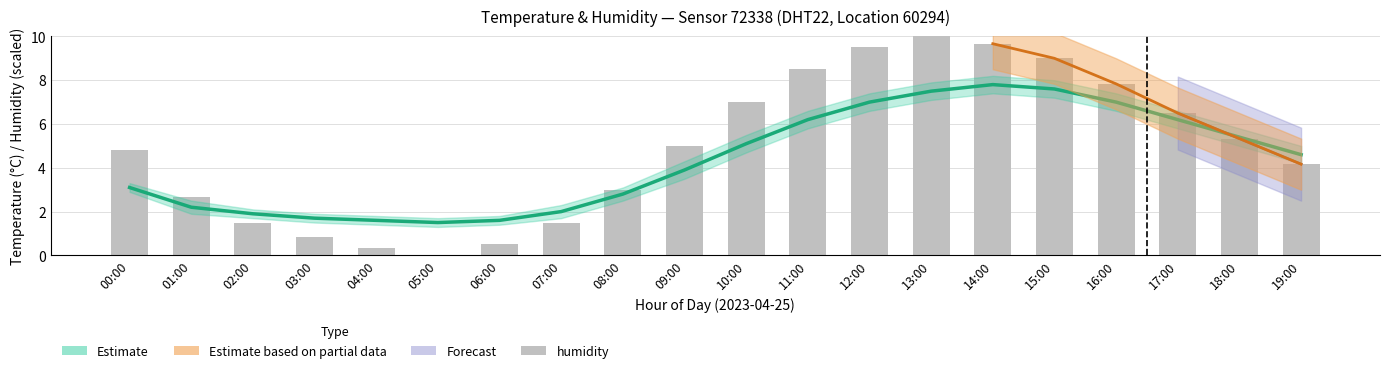

Is it true that the value at 17:00 is 3.4?

False